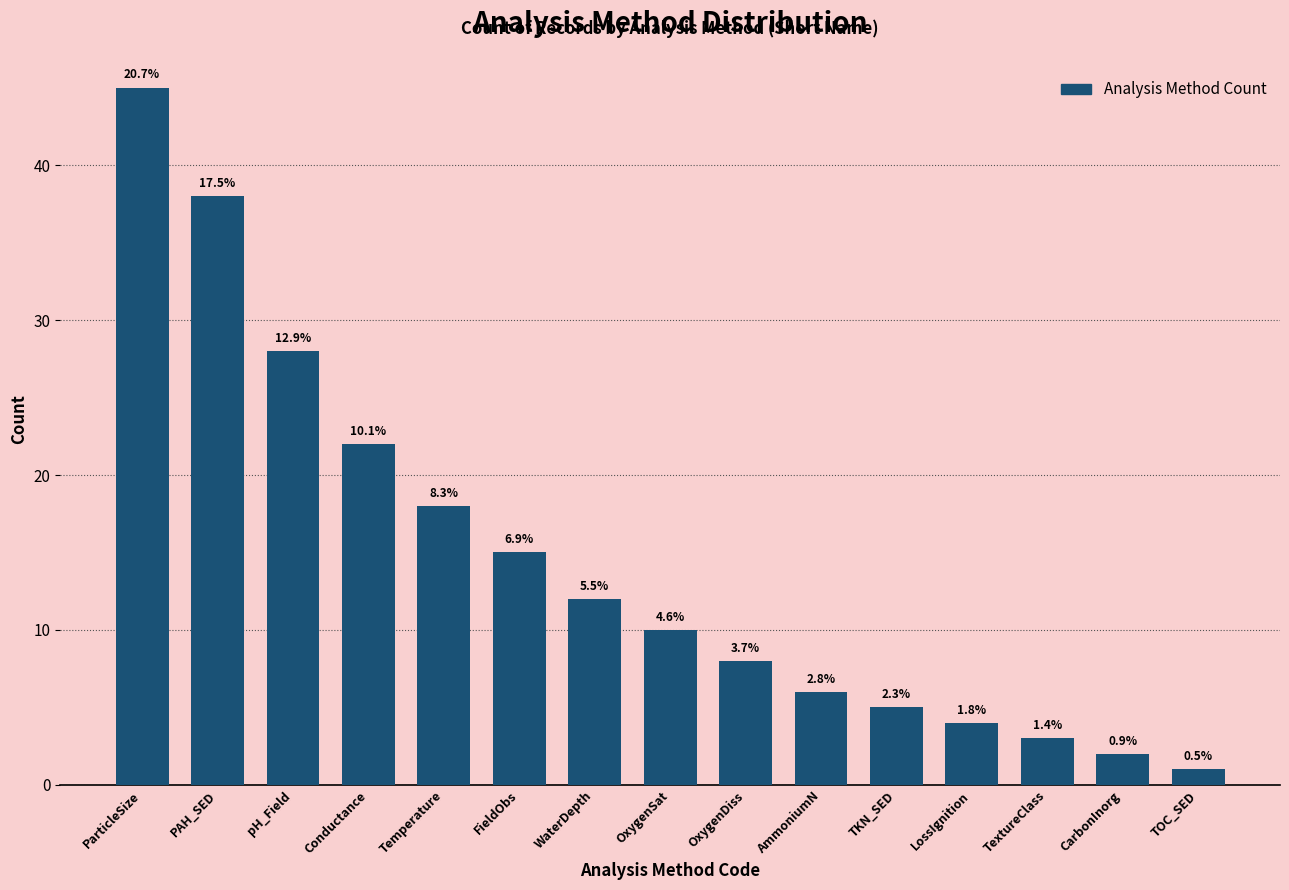

Does the chart contain any negative values?

No